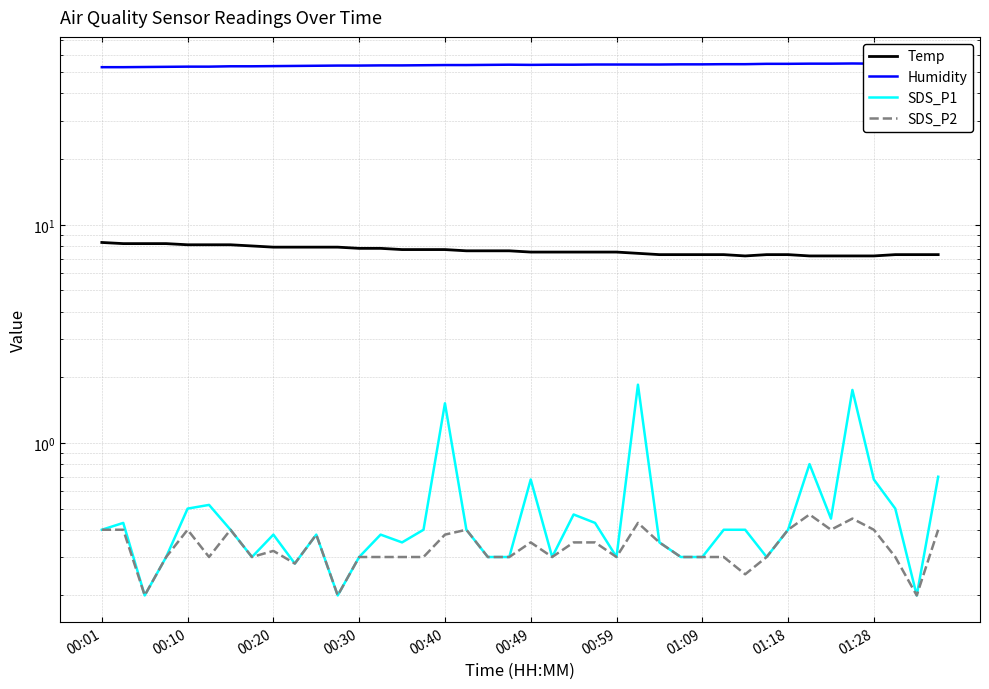

True or false: SDS_P2 has more than 2 points higher than both neighbors.

True